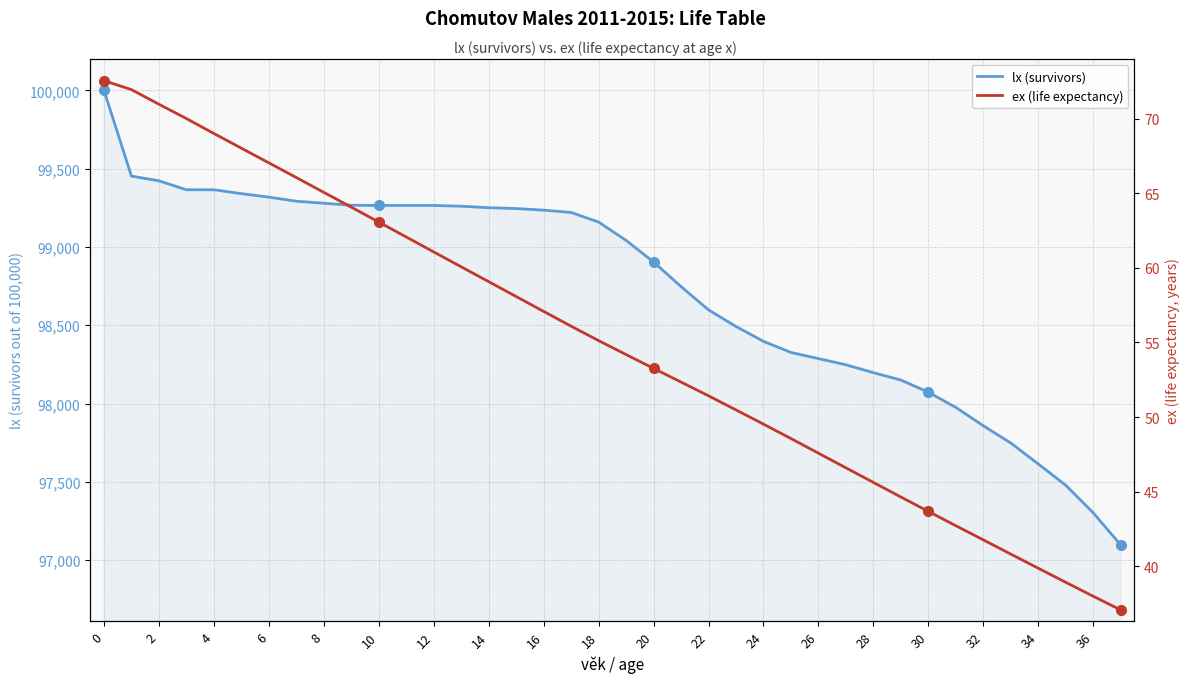

How many data points in ex (life expectancy) are less than 55?

19